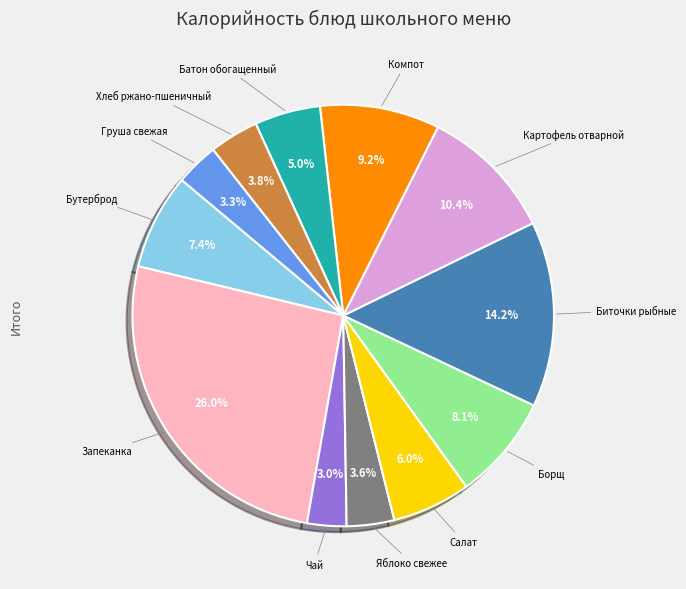

Is there any slice that represents more than half of the pie?

No